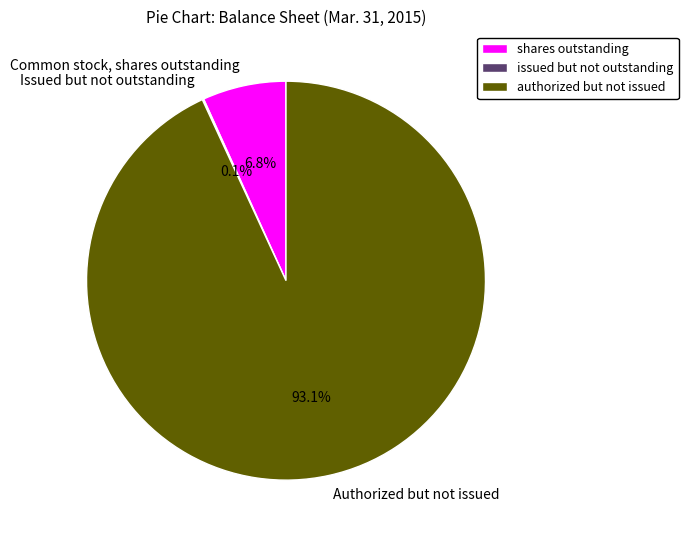

To the nearest percent, what is the average slice percentage?

33%